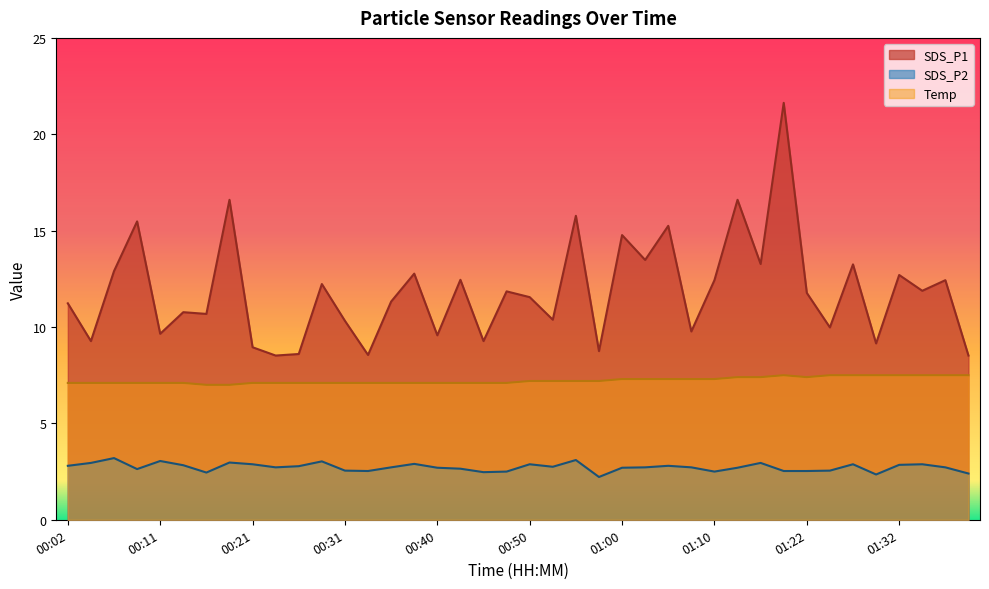

How many series are shown in this chart?

3